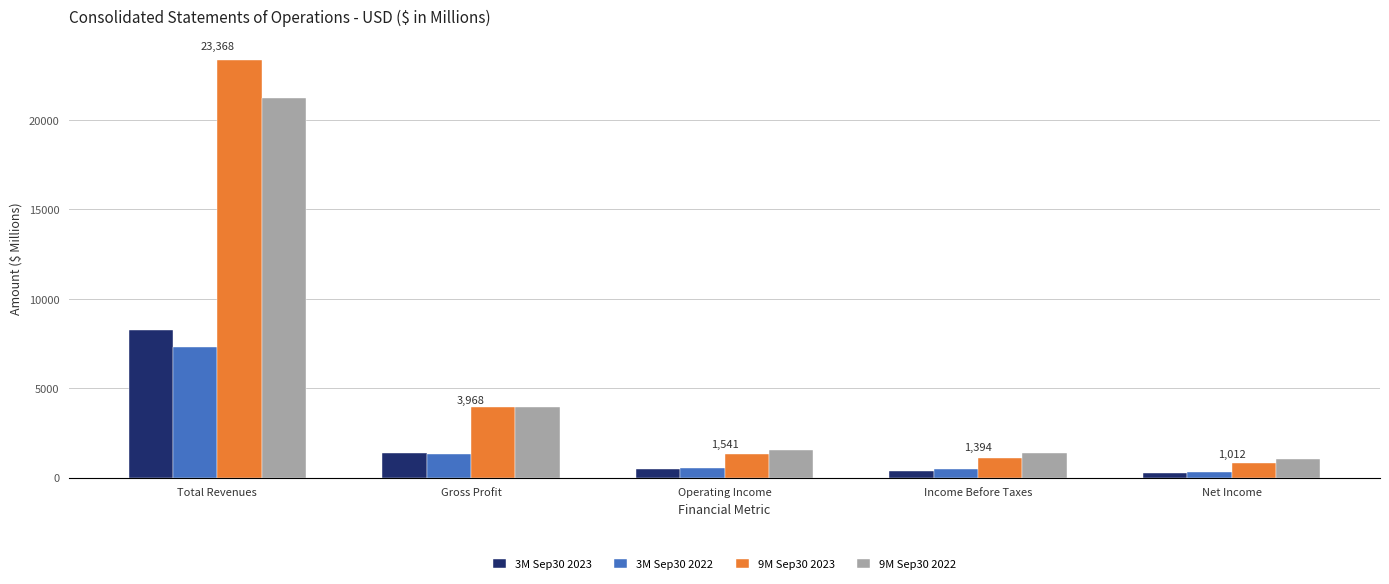

What is the sum of all 3M Sep30 2022 values?

9910.8